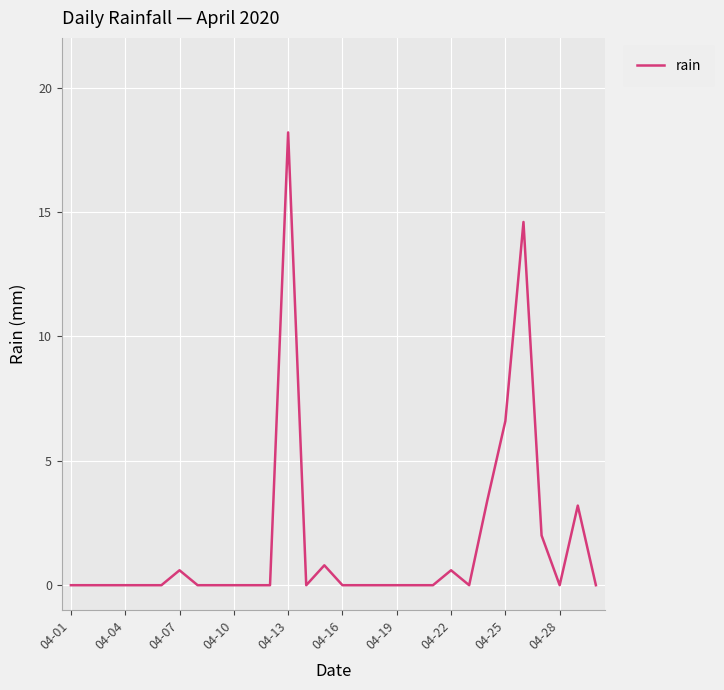

What is the maximum value shown in the chart?

18.2